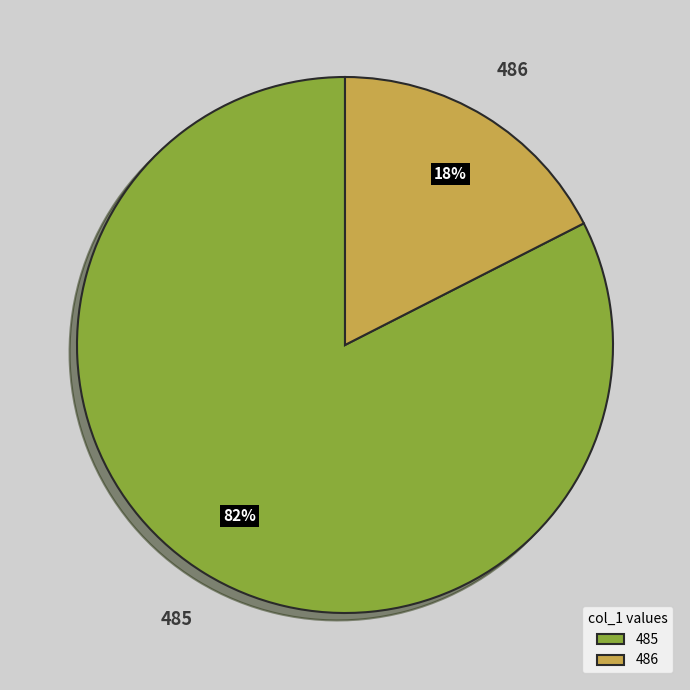

Rank the categories by value from lowest to highest.

486, 485